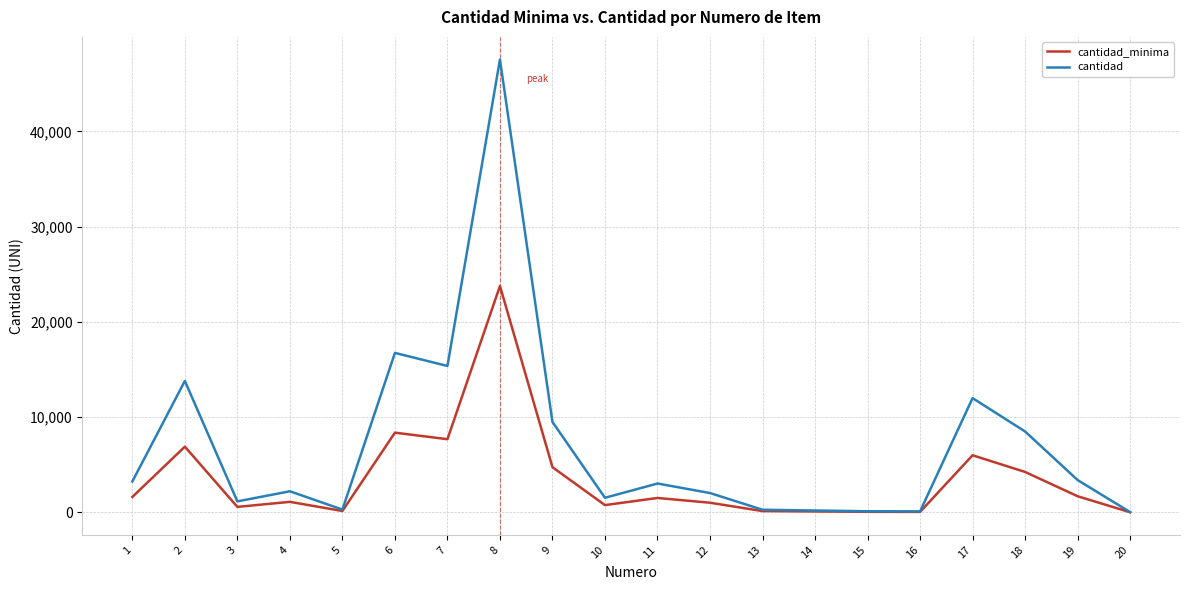

Where does the cantidad_minima series first go above 1518?

1